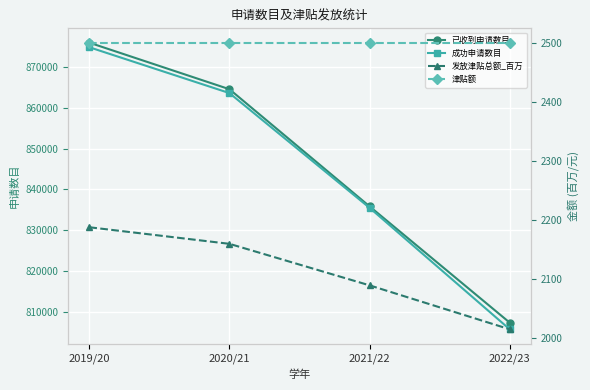

The 发放津贴总额_百万 series shows 3598.3 at 2019/20. True or false?

False